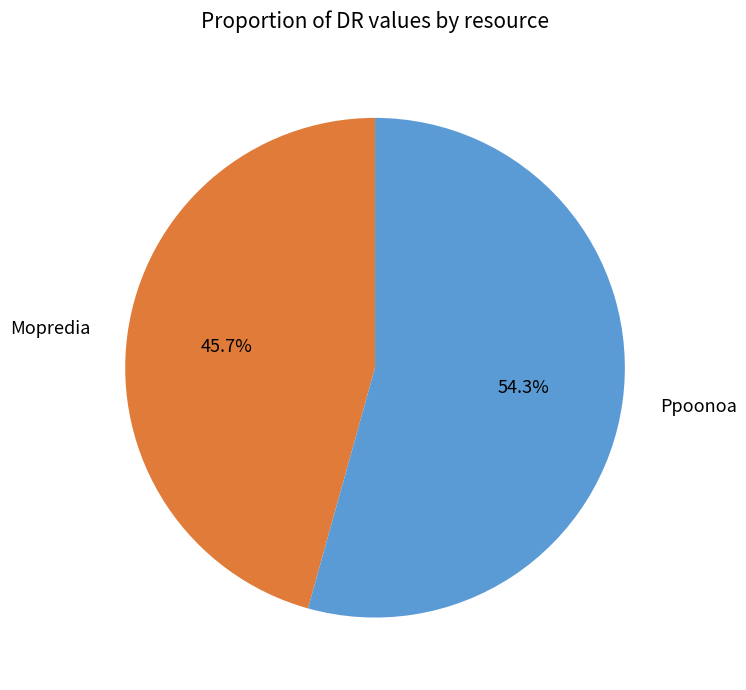

To the nearest percent, what is the average slice percentage?

50%